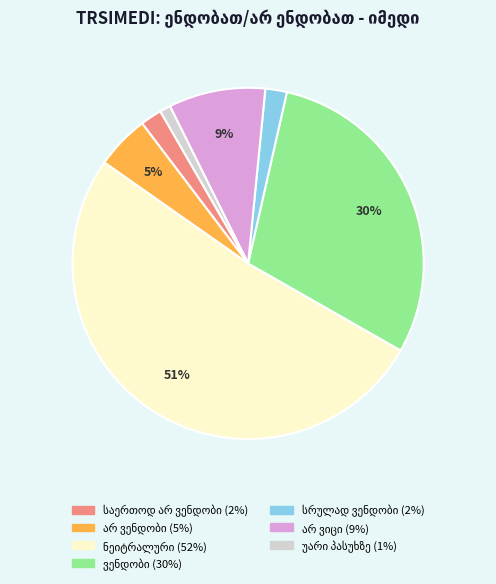

To the nearest percent, what is the difference between the largest and smallest slice percentages?

50%